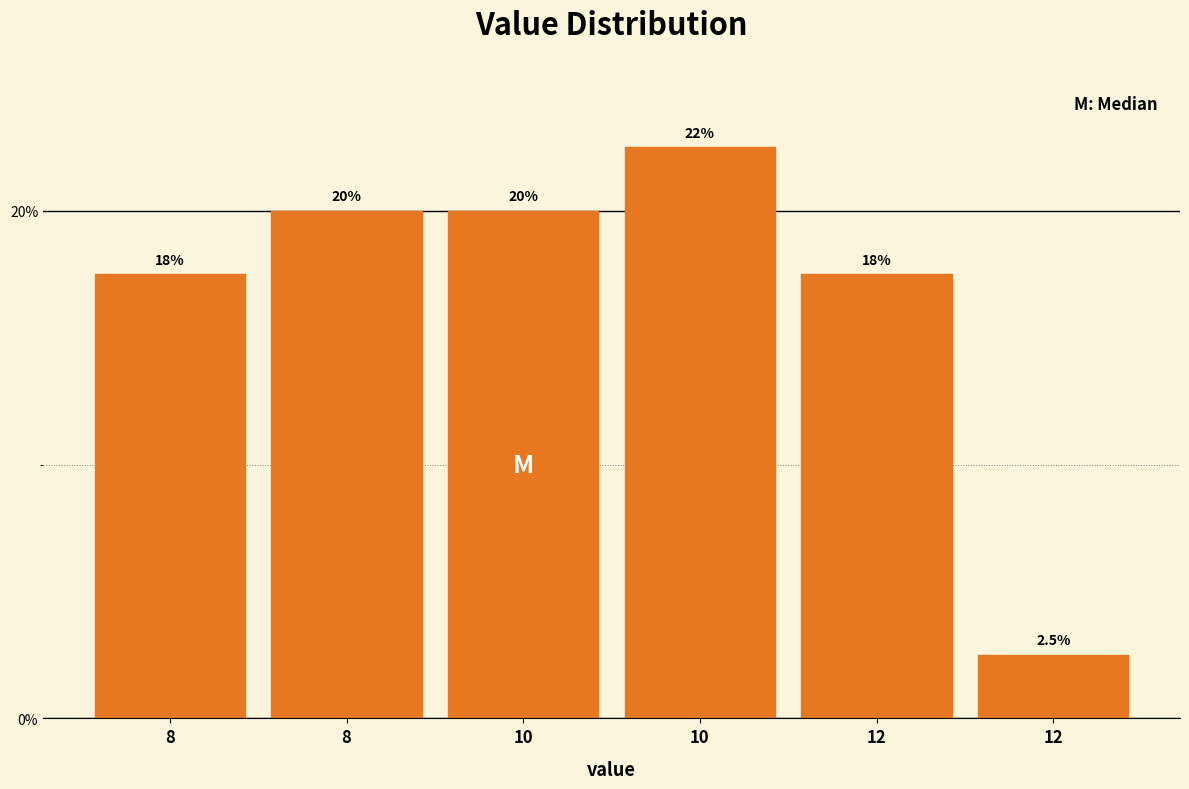

Count the number of categories in the chart.

6